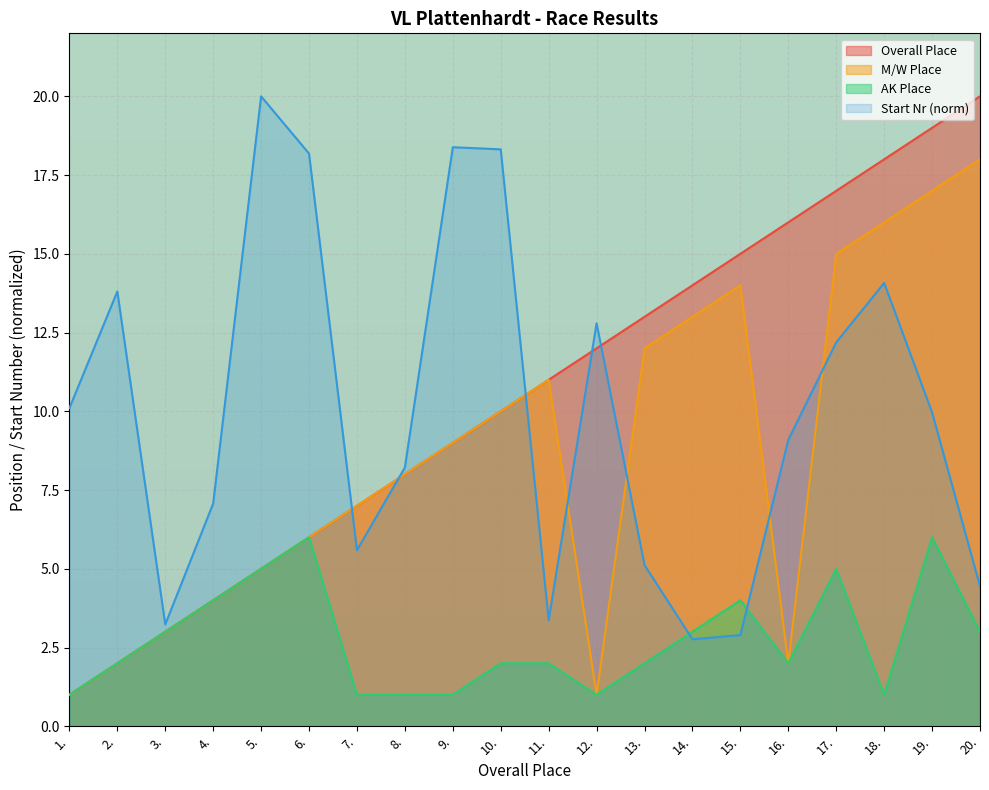

True or false: AK Place and M/W Place intersect in this chart.

False